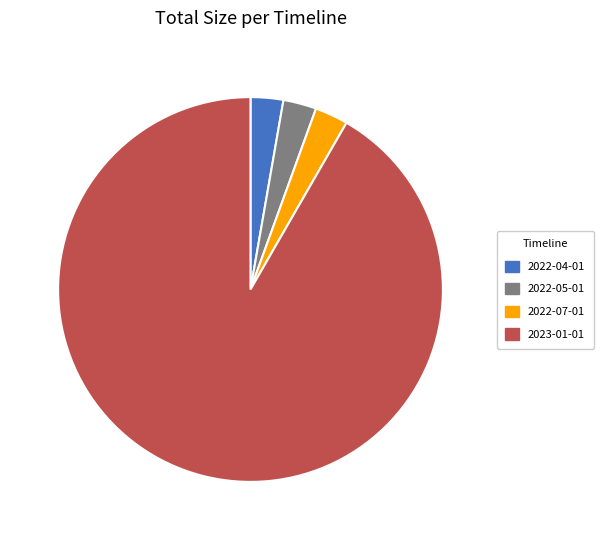

The 2022-04-01 slice represents 3% of the pie. True or false?

True